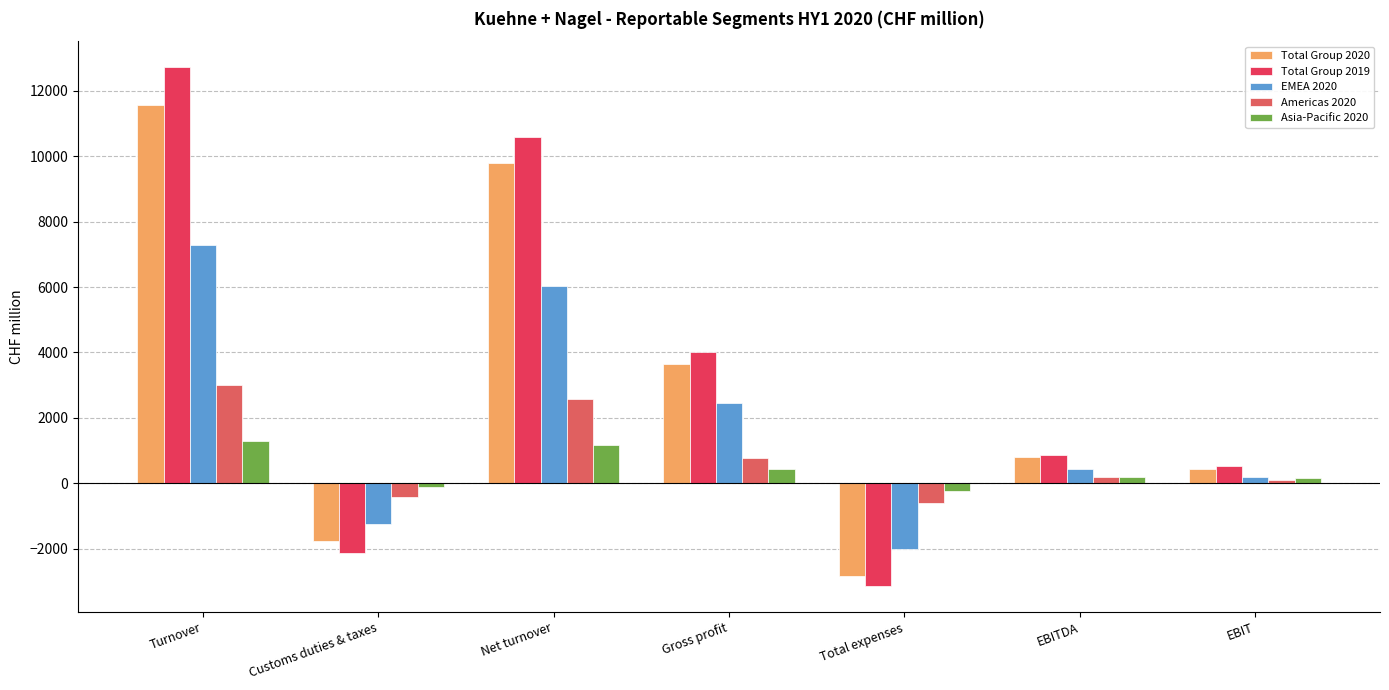

What is the sum of all Total Group 2020 values?

21633